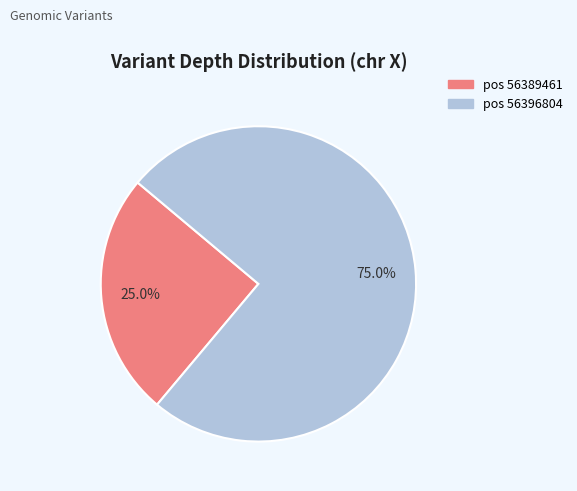

Rank the categories by value from lowest to highest.

pos 56389461, pos 56396804